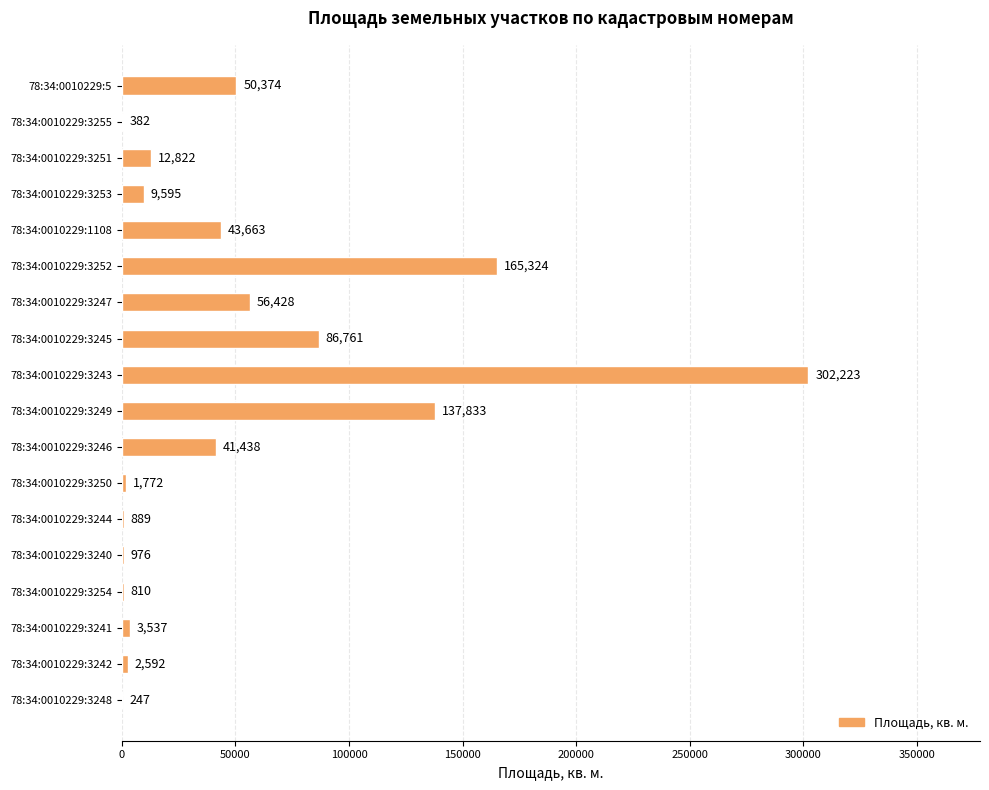

What is the maximum value shown in the chart?

302223